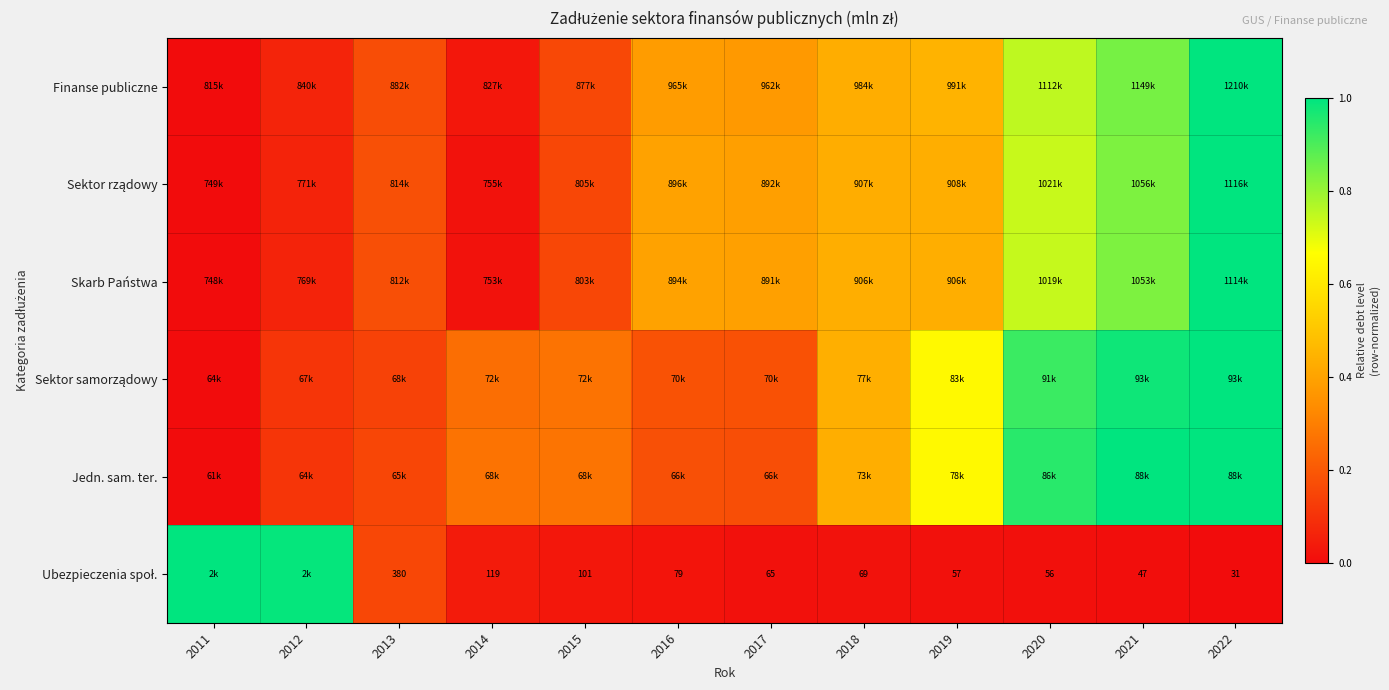

Is it true that Skarb Państwa equals 0.0 at 2014?

True